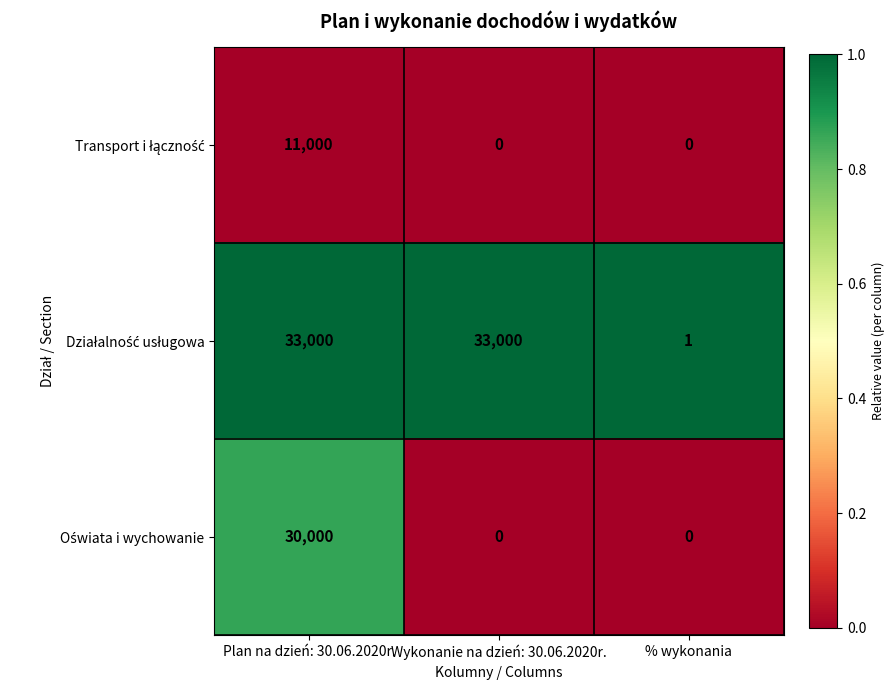

At which category is the sum across all series the highest?

Plan na dzień: 30.06.2020r.